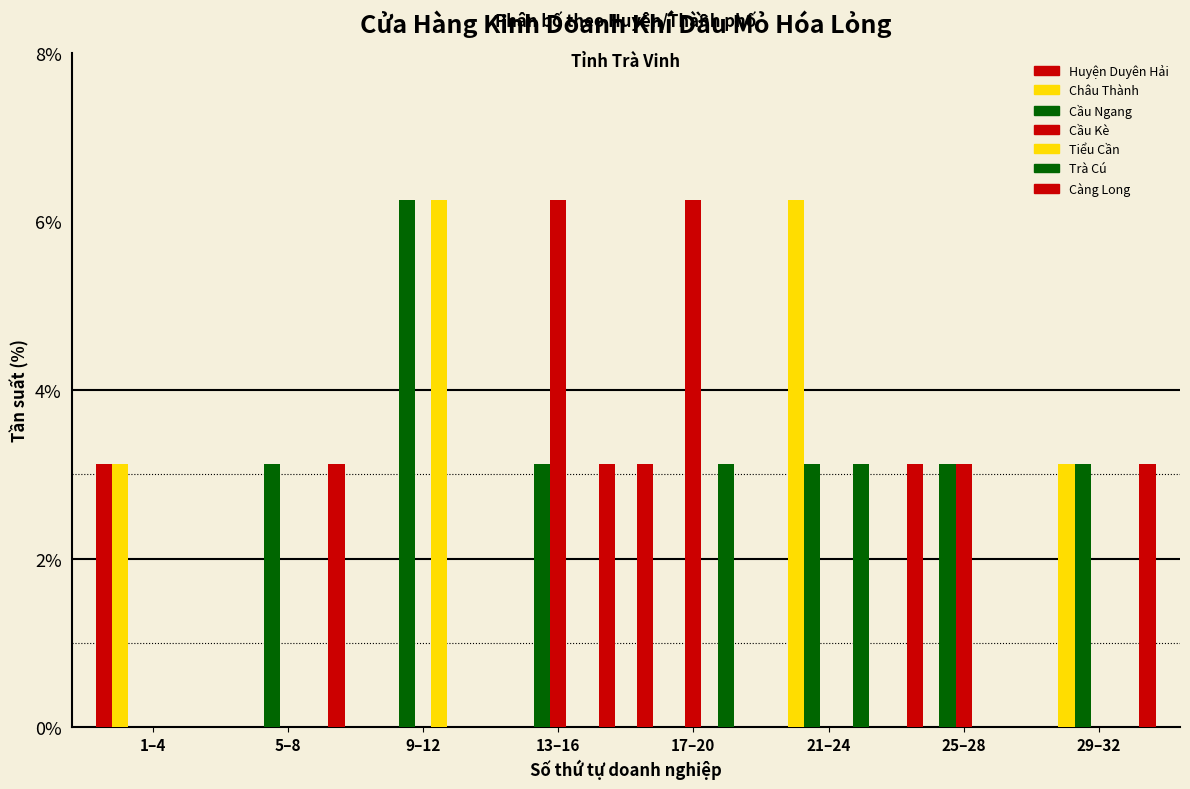

Count the number of categories in the chart.

8